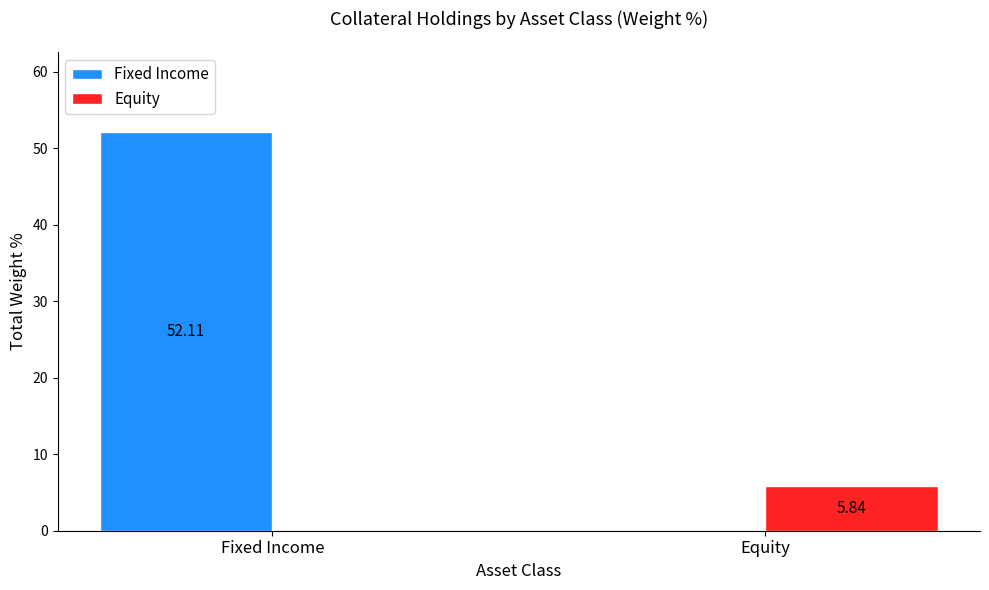

Count the Equity values in the range 0 to 5.

1